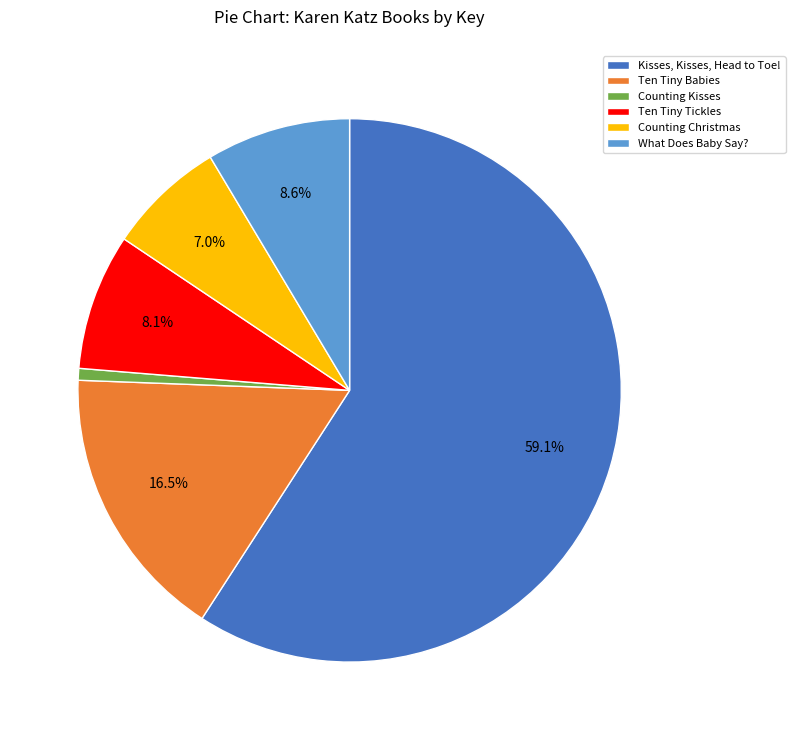

What is the smallest slice in the pie chart?

Counting Kisses